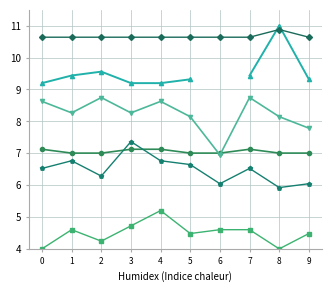

What is the sum of the col_9 values at 8 and 3?

13.3